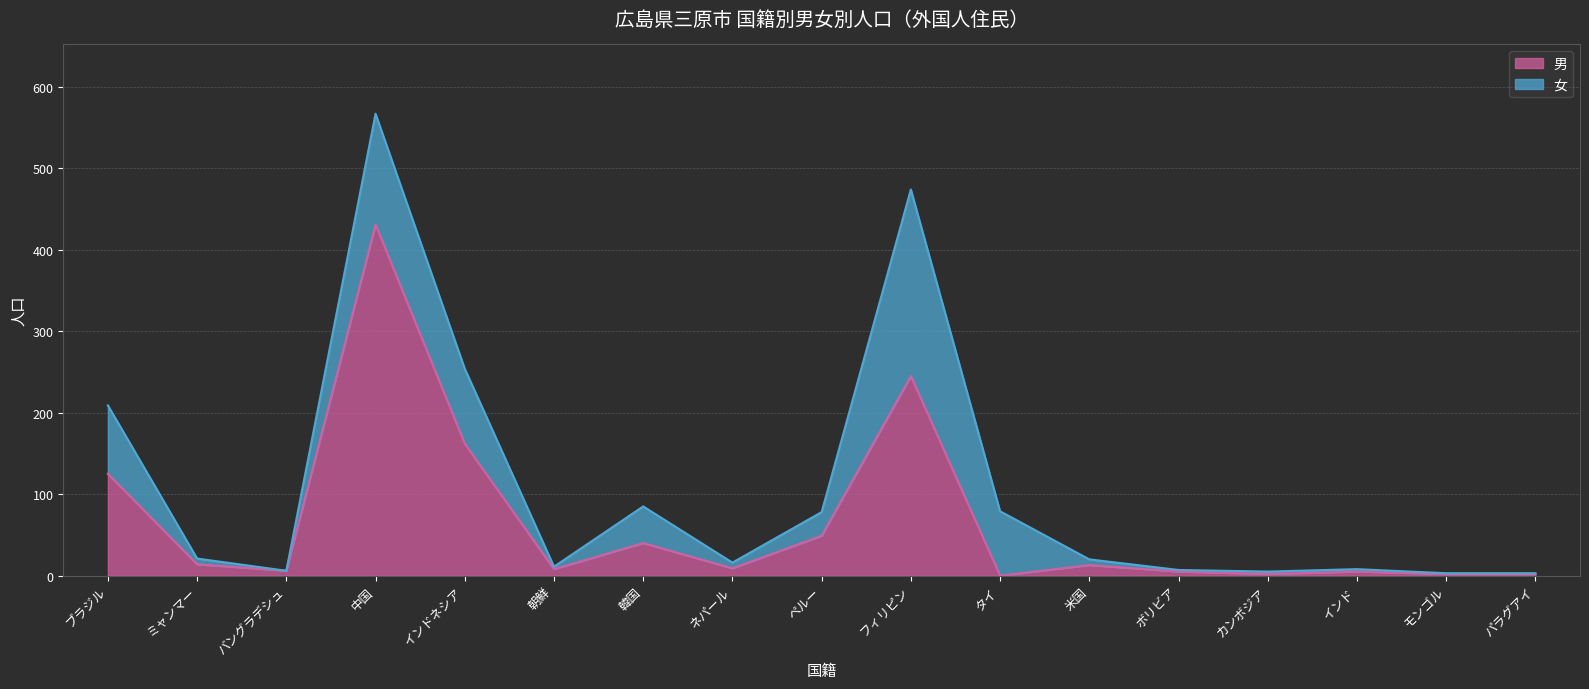

What is the value of the 6th point from the left?

8